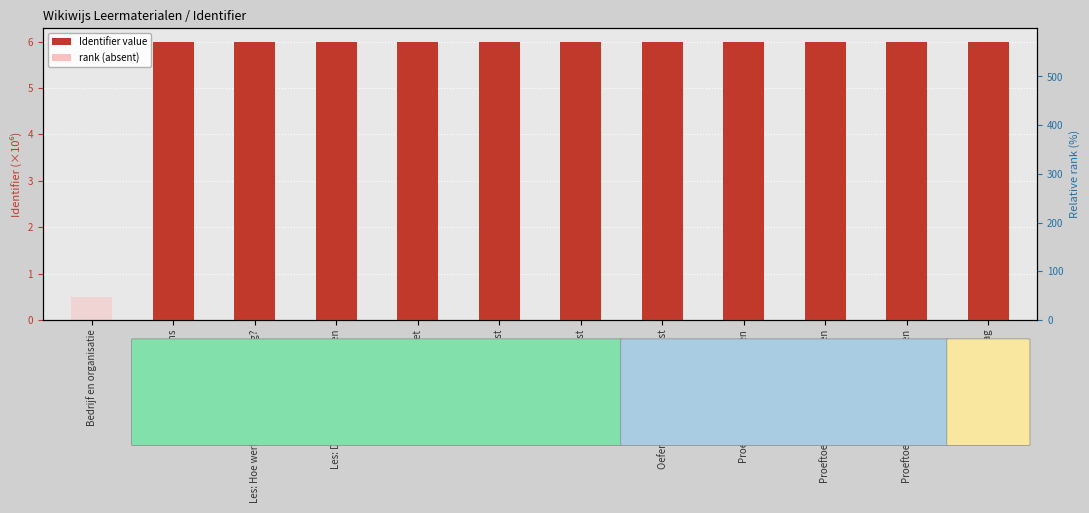

At which label does rank (absent) reach its minimum?

Bedrijf en organisatie